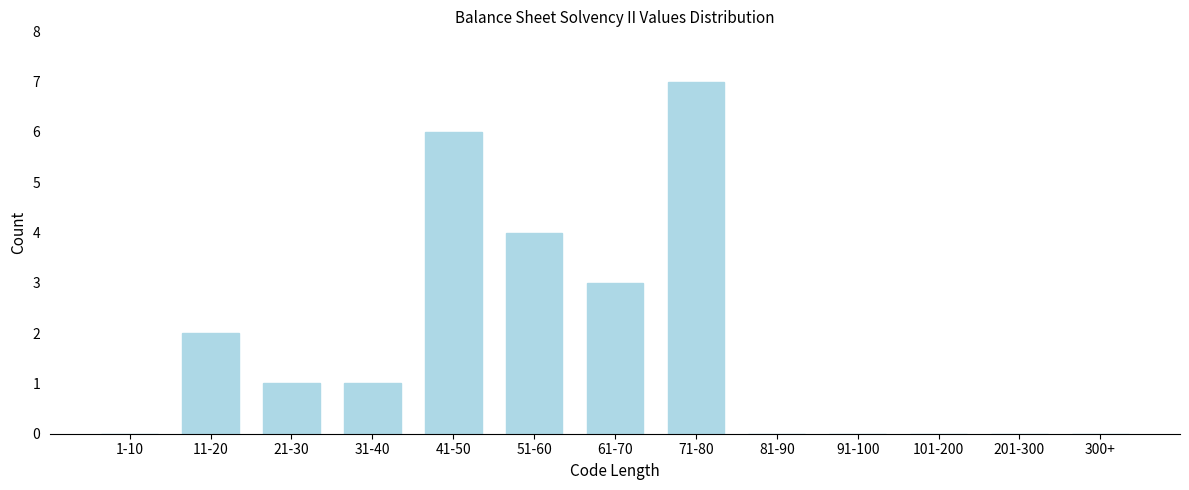

Reading right to left, extract all data points from this chart.

300+=0	201-300=0	101-200=0	91-100=0	81-90=0	71-80=7	61-70=3	51-60=4	41-50=6	31-40=1	21-30=1	11-20=2	1-10=0